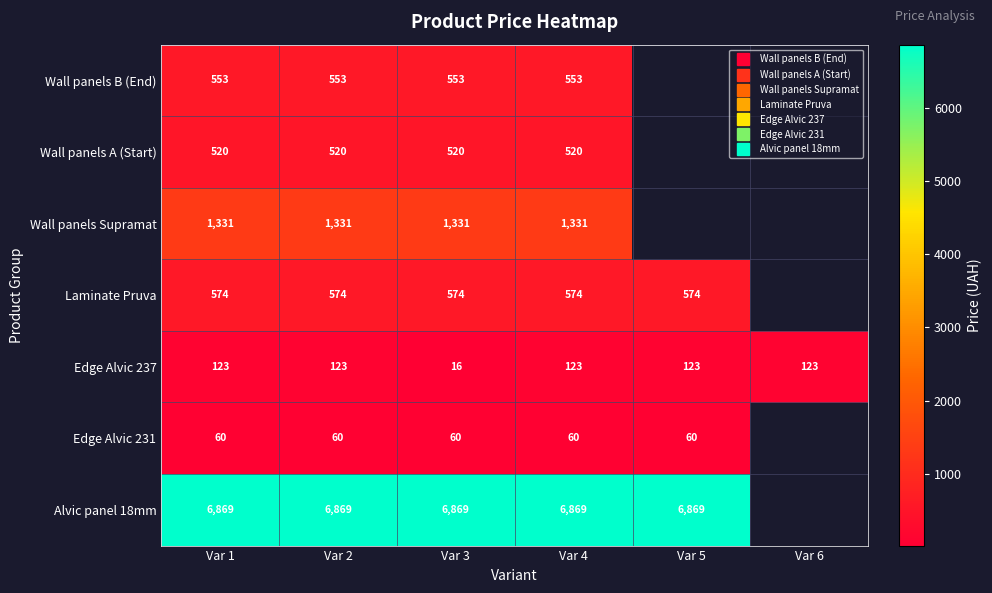

At which category is the sum across all series the highest?

Var 1